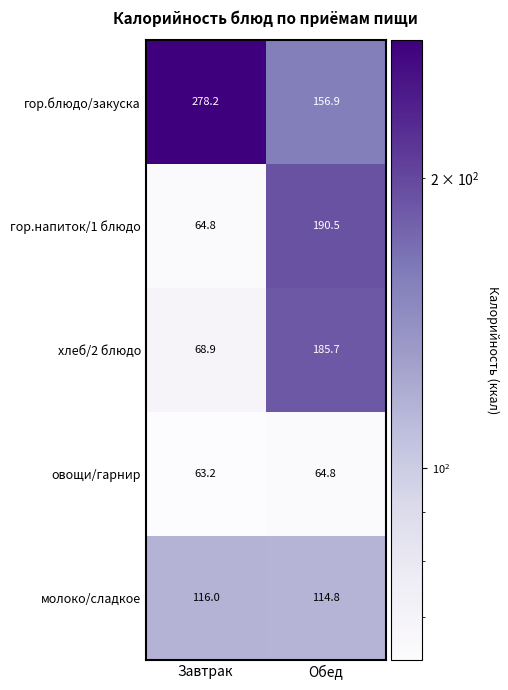

Where is овощи/гарнир nearest to the value 64?

Завтрак